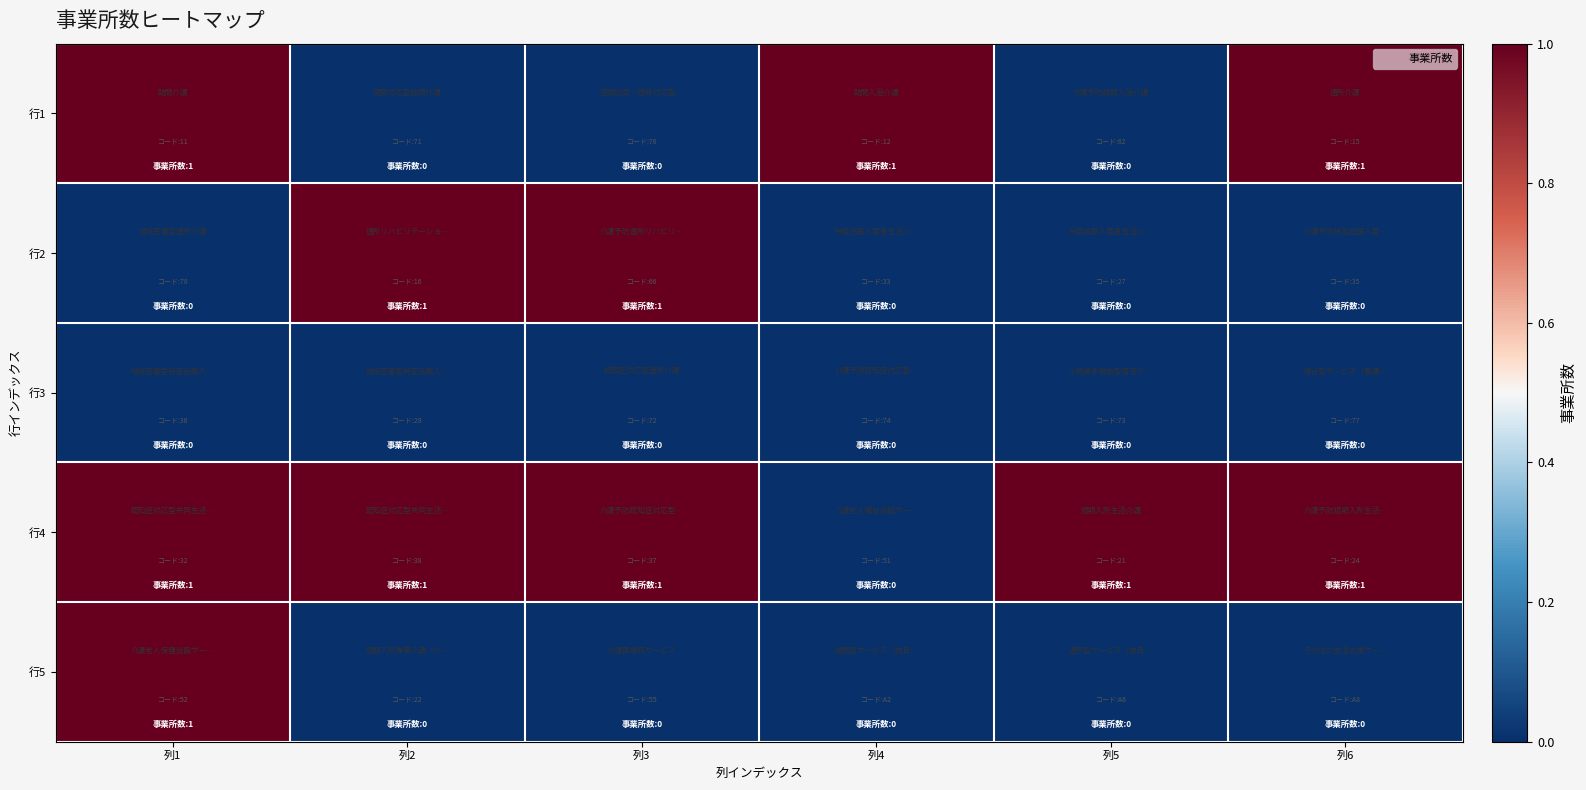

List the series in order of their overall mean, highest first.

行4, 行1, 行2, 行5, 行3